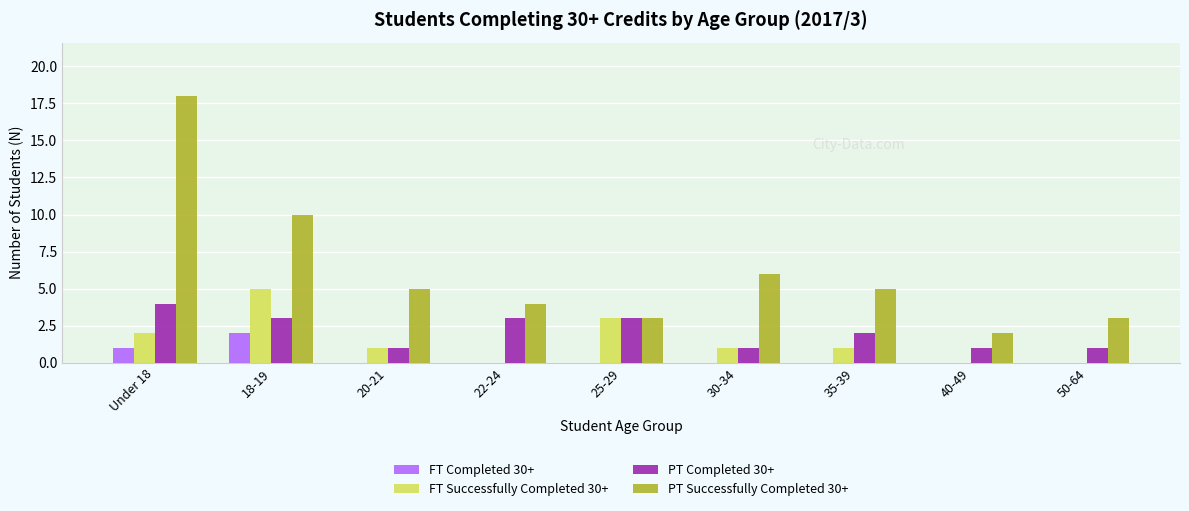

What are all the series names shown in the legend?

FT Completed 30+, FT Successfully Completed 30+, PT Completed 30+, PT Successfully Completed 30+